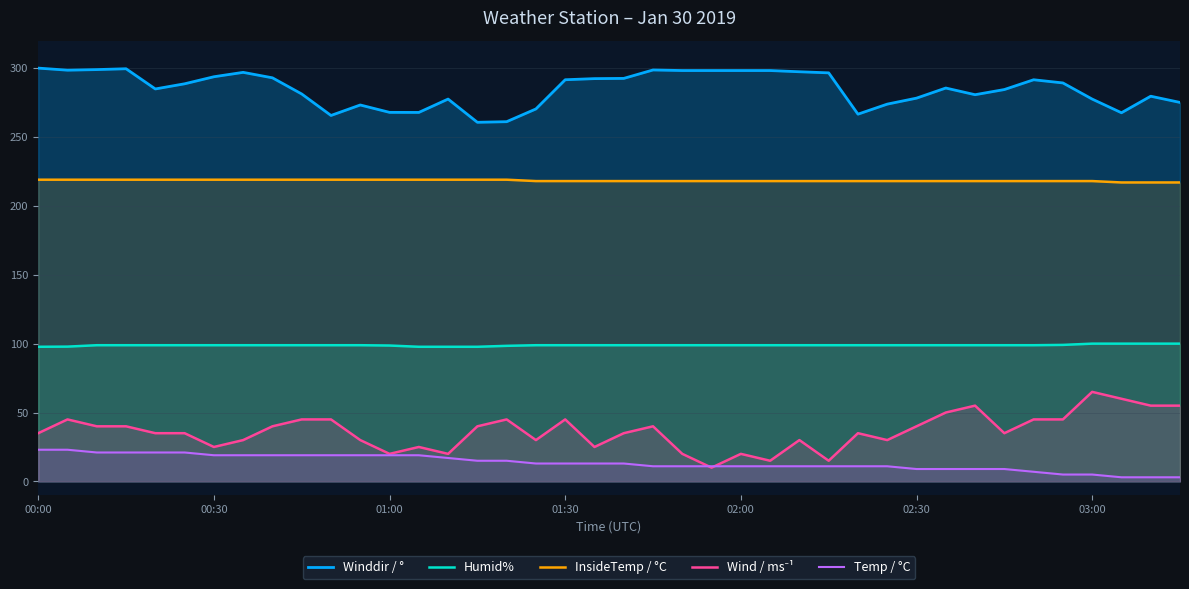

True or false: Humid% and Winddir / ° intersect in this chart.

False